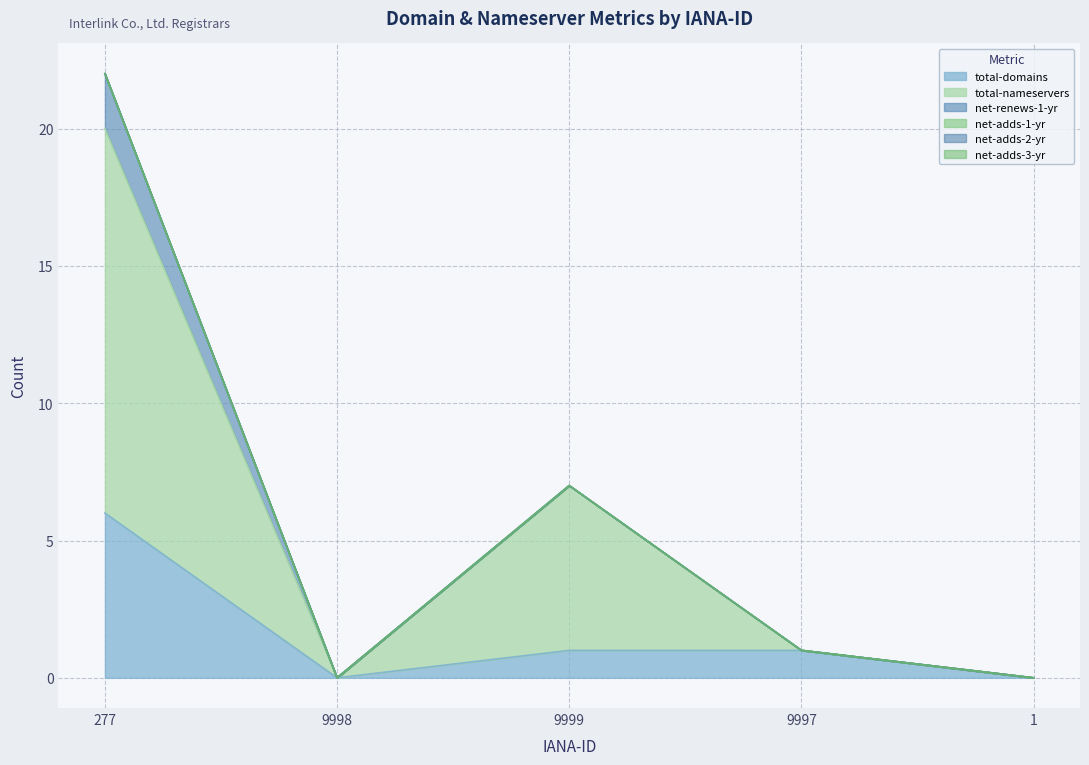

Which label corresponds to the largest value in the chart?

277